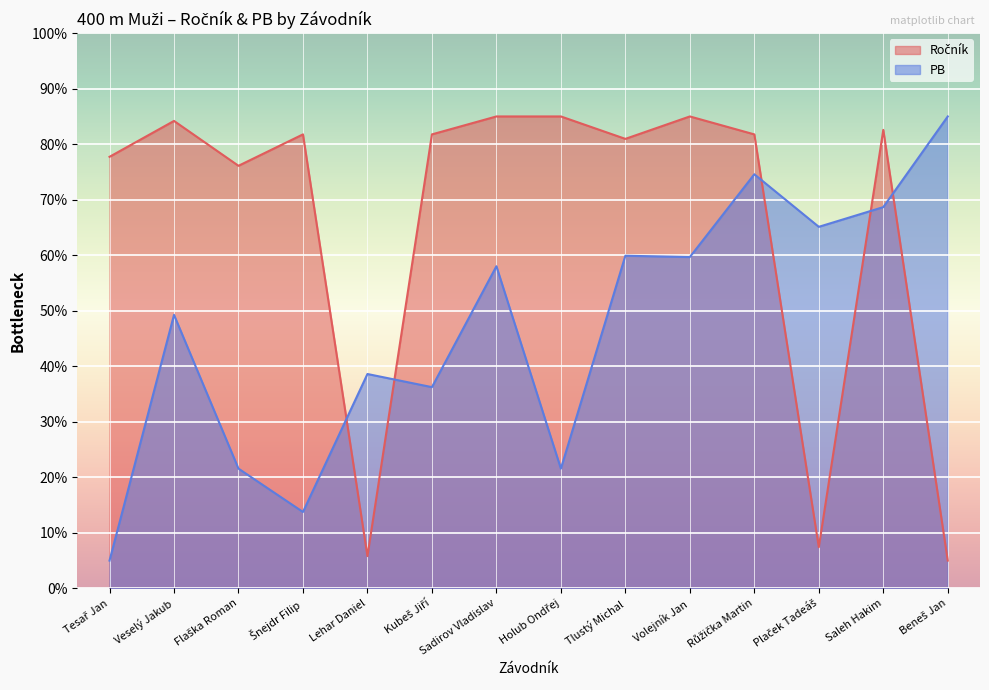

What are all the series names shown in the legend?

Ročník, PB